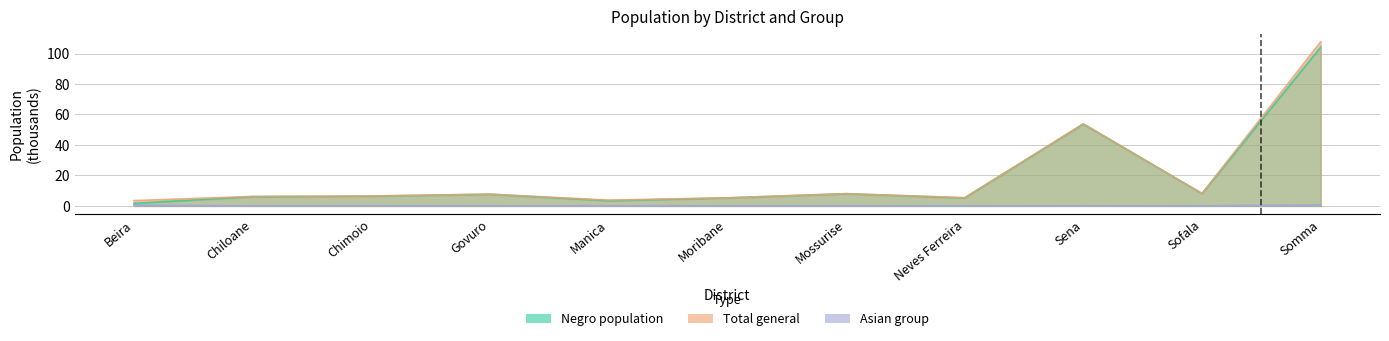

Where is the first local minimum for Grupo asiatico (col_25)?

Chiloane